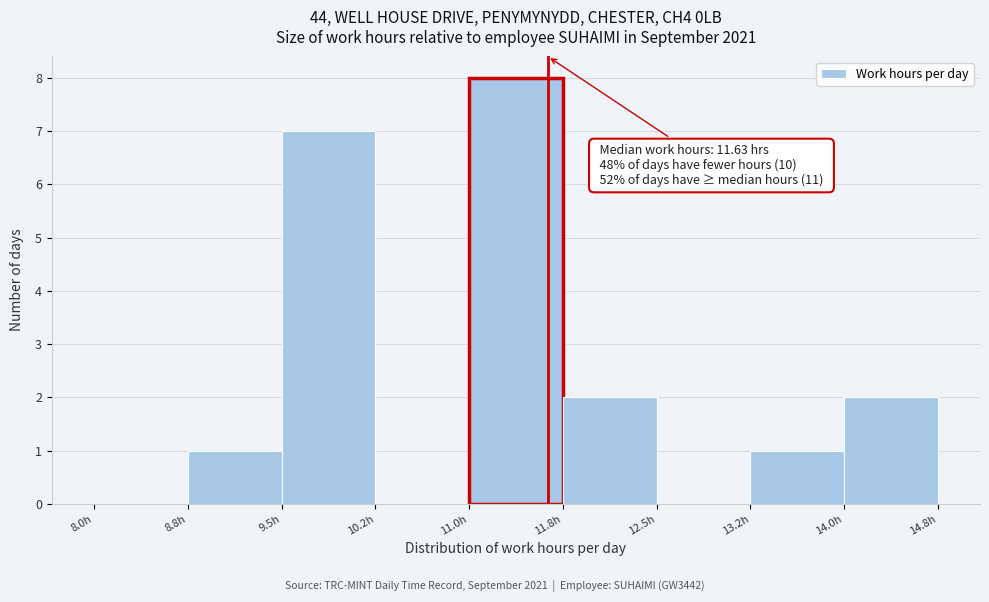

Which range on the x-axis has the tallest bar?

11.00 to 11.75